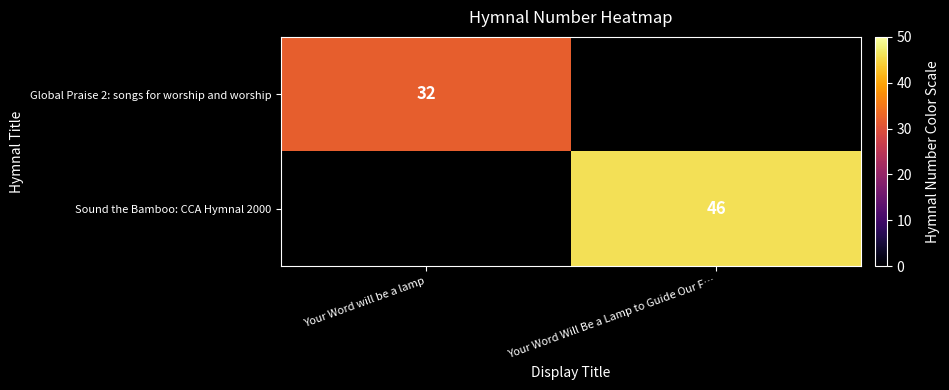

The value of Global Praise 2: songs for worship and worship at Your Word will be a lamp is 51.2. True or false?

False